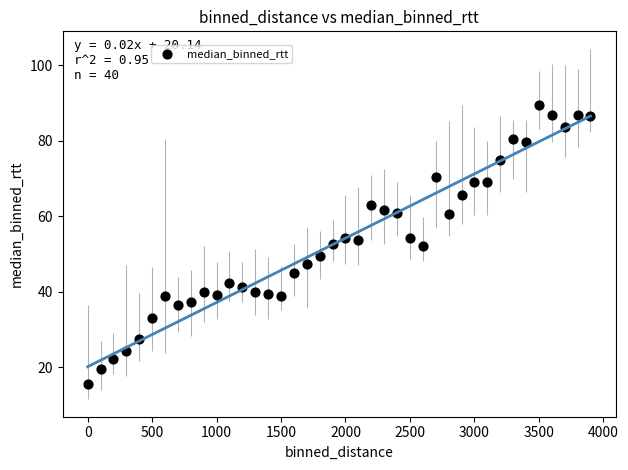

What is the range of Y values (max minus min)?

73.9